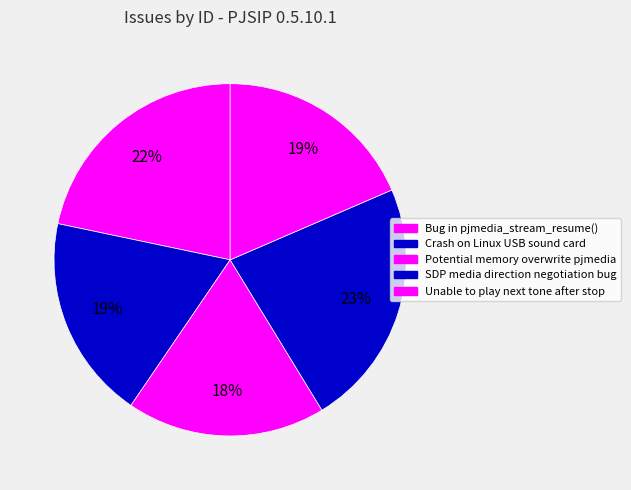

To the nearest percent, what is the difference between the Unable to play next tone after stop and Bug in pjmedia_stream_resume() slice percentages?

3%